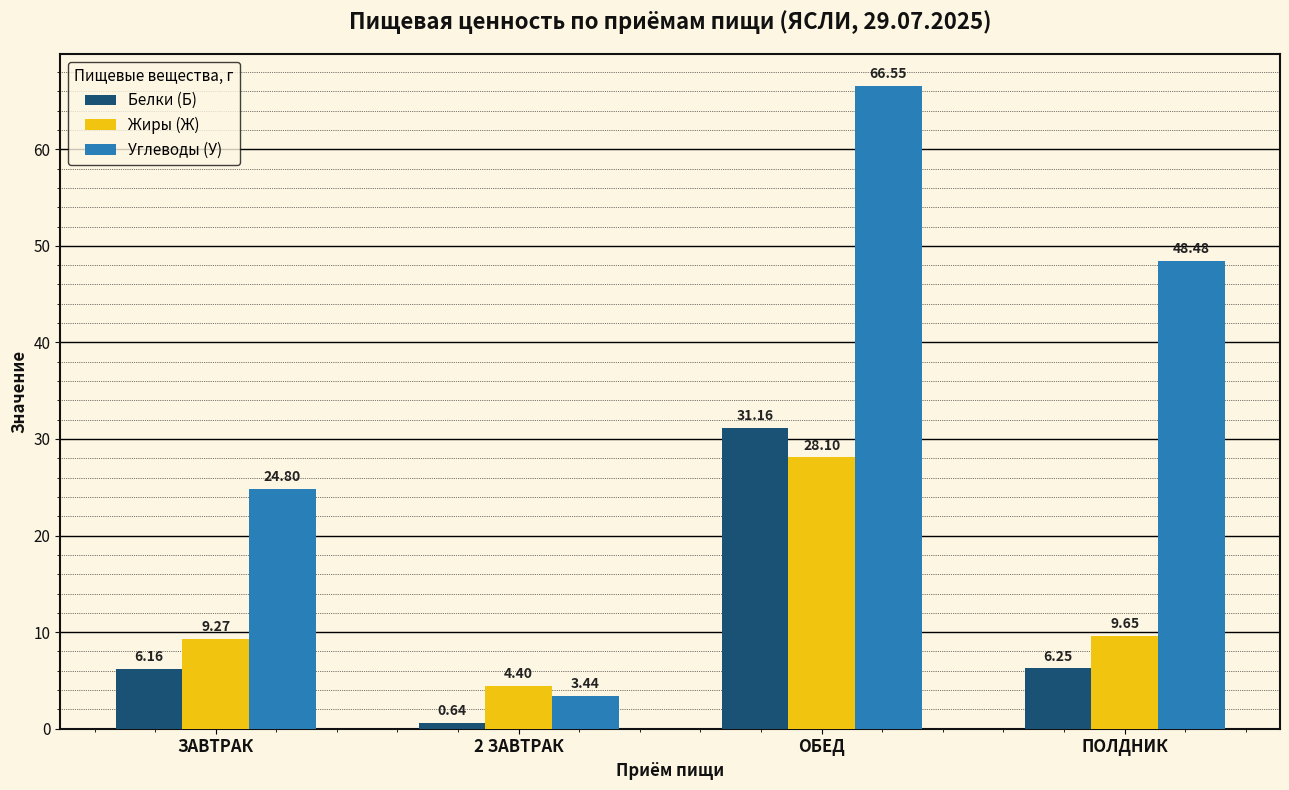

What is the sum of all Жиры (Ж) values?

51.4